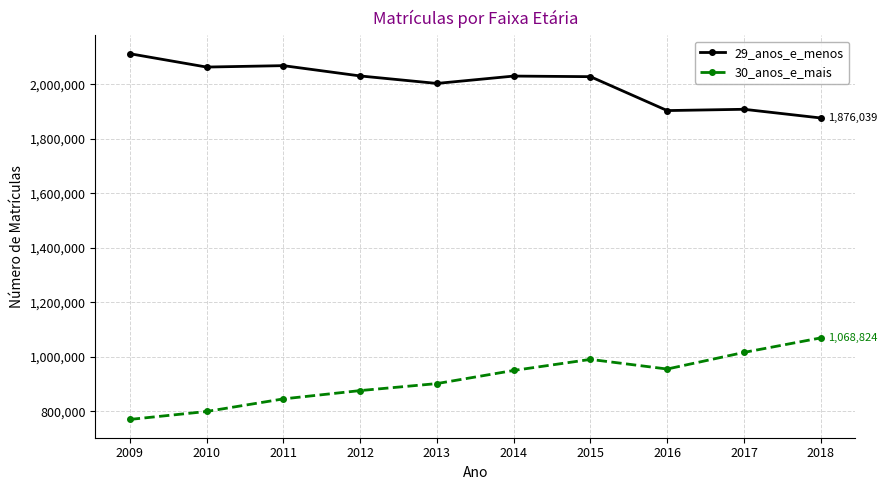

True or false: 29_anos_e_menos and 30_anos_e_mais intersect in this chart.

False